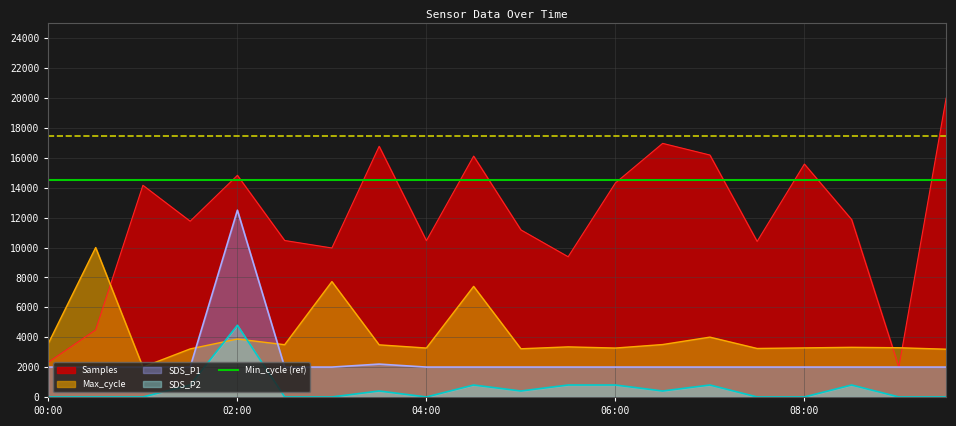

How many interior local peaks does the SDS_P1 series have?

2